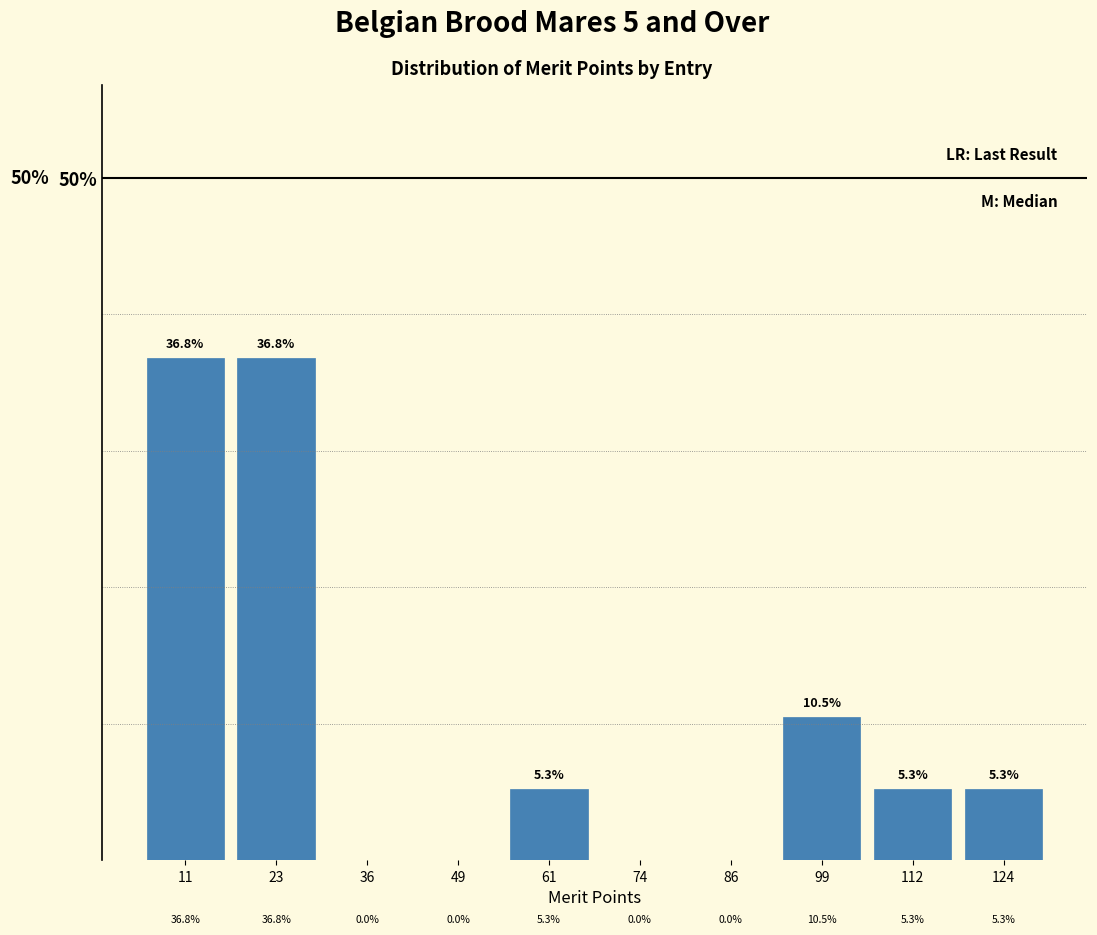

Reading left to right, list every bar in this chart as the range it spans on the x-axis followed by its height. The bar edges are not printed on the chart, so give them approximately, as read against the axis.

5.0 to 17.6: 36.8
17.6 to 30.2: 36.8
30.2 to 42.8: 0.0
42.8 to 55.4: 0.0
55.4 to 68.0: 5.3
68.0 to 80.6: 0.0
80.6 to 93.2: 0.0
93.2 to 105.8: 10.5
105.8 to 118.4: 5.3
118.4 to 131.0: 5.3